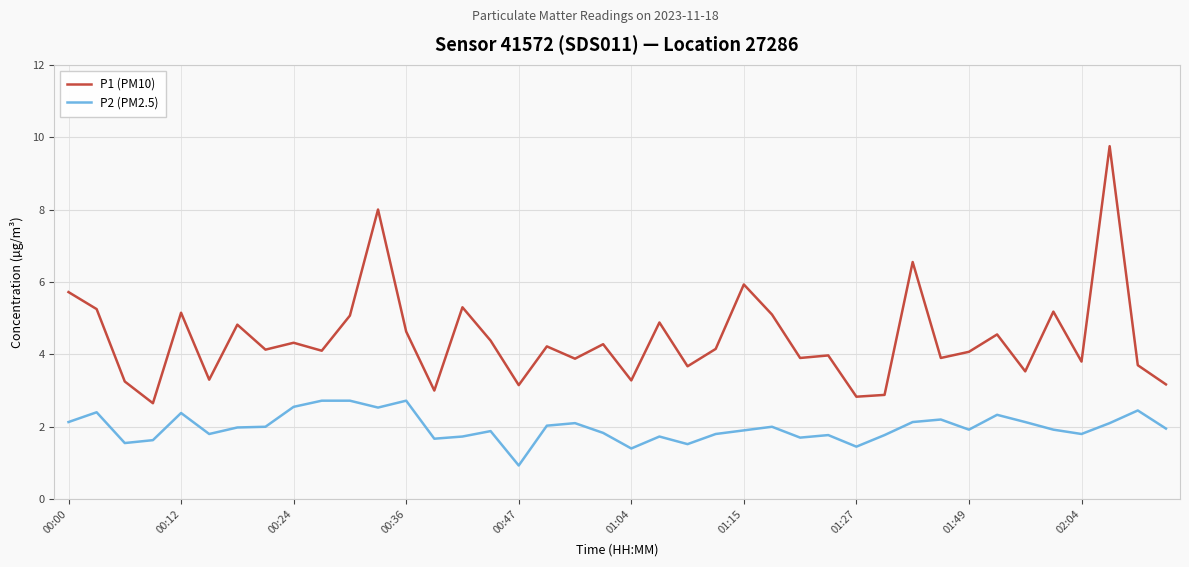

Which series has the largest range (max minus min)?

P1 (PM10)